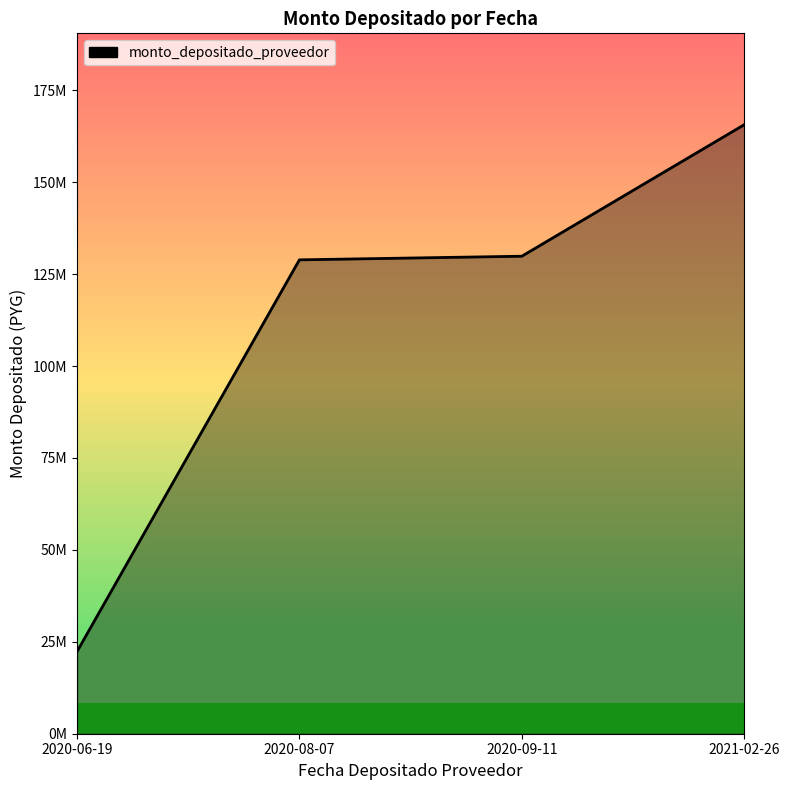

What is the difference between the values at 2021-02-26 and 2020-09-11?

35776905